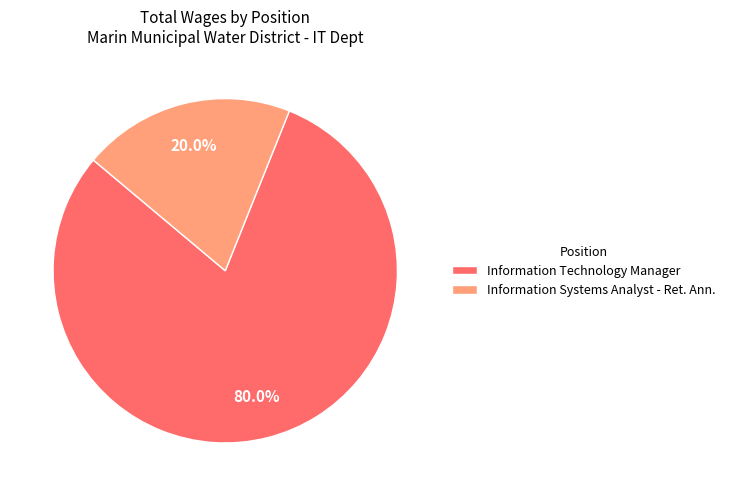

What portion of the pie excludes Information Technology Manager?

20.0%